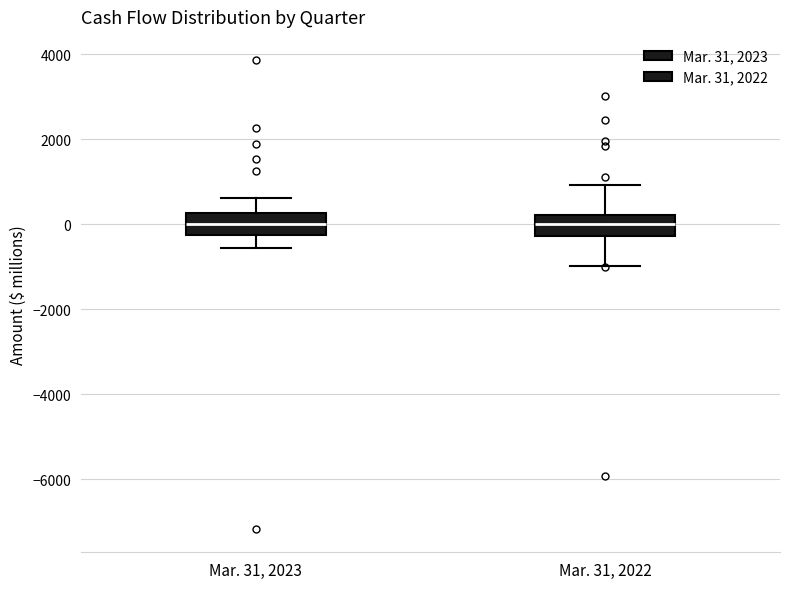

Reading left to right, transcribe this box plot: for each box, give where its median line is, the range the box spans, and where its two whiskers end, as read against the y-axis. The values are not printed on the chart, so give them approximately, as read against the axis.

Mar. 31, 2023: median 0, box -200 to 200, whiskers -600 to 600
Mar. 31, 2022: median 0, box -200 to 200, whiskers -1000 to 1000